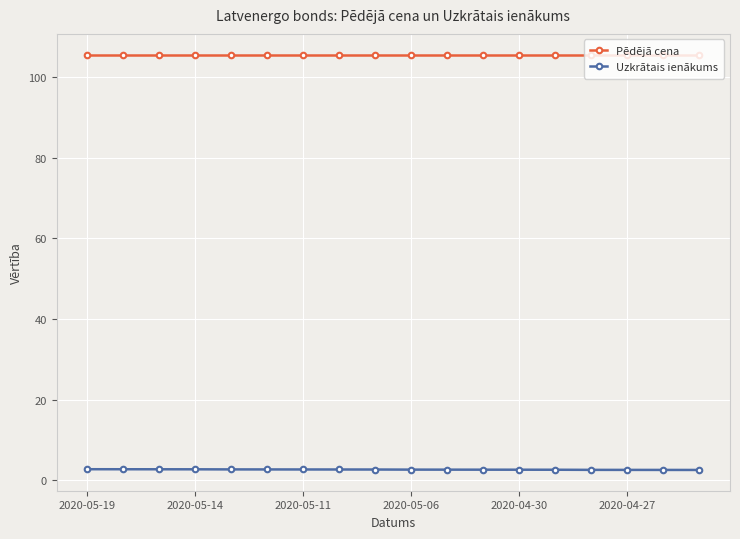

What is the value of the Uzkrātais ienākums point at the 11th from the left?

2.7